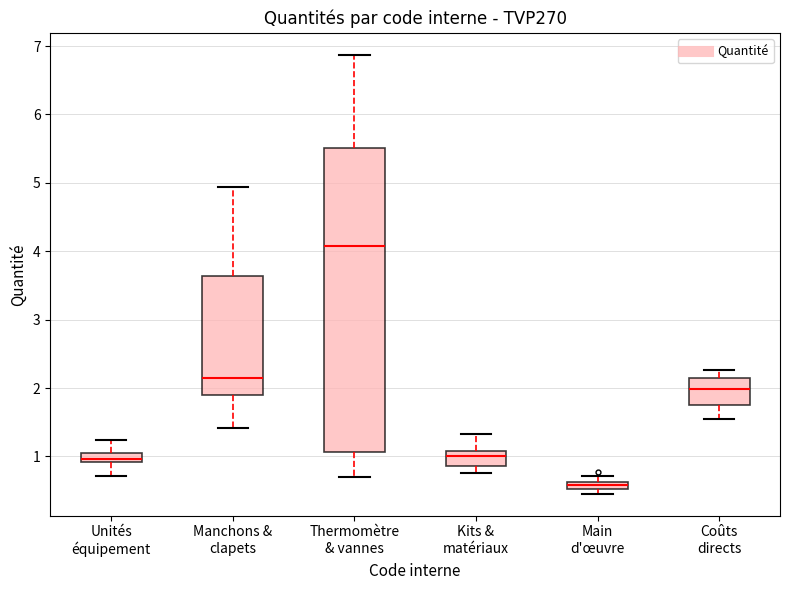

Which box is the tallest, from its lower edge to its upper edge?

Thermomètre & vannes